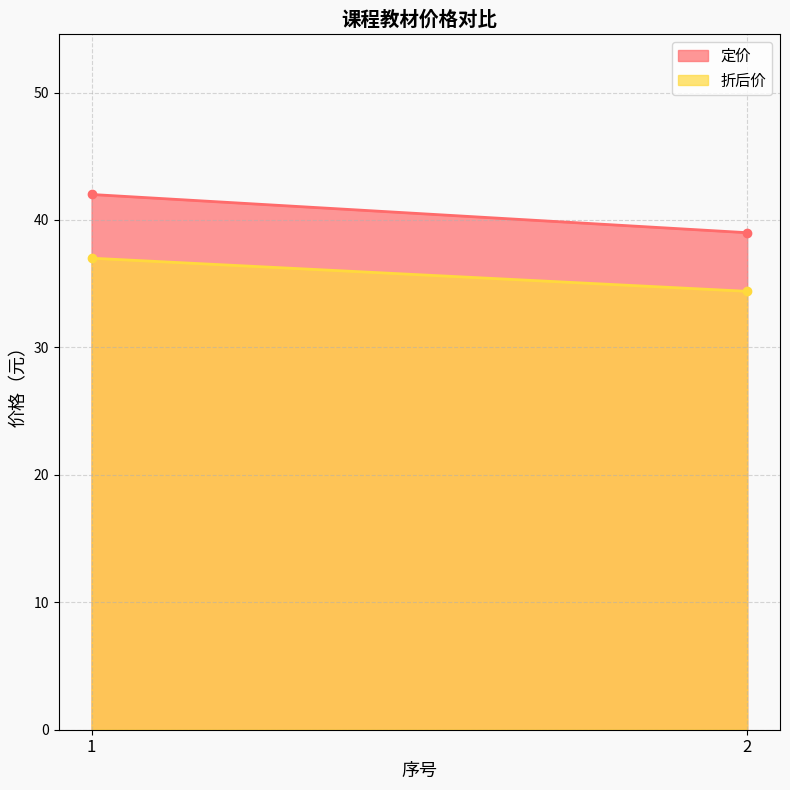

Where is 折后价 nearest to the value 35?

2